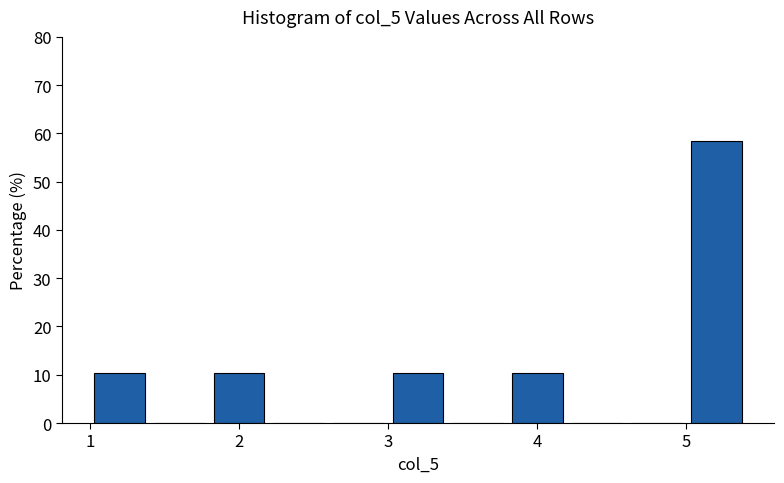

Which range on the x-axis has the tallest bar?

5.0 to 5.4